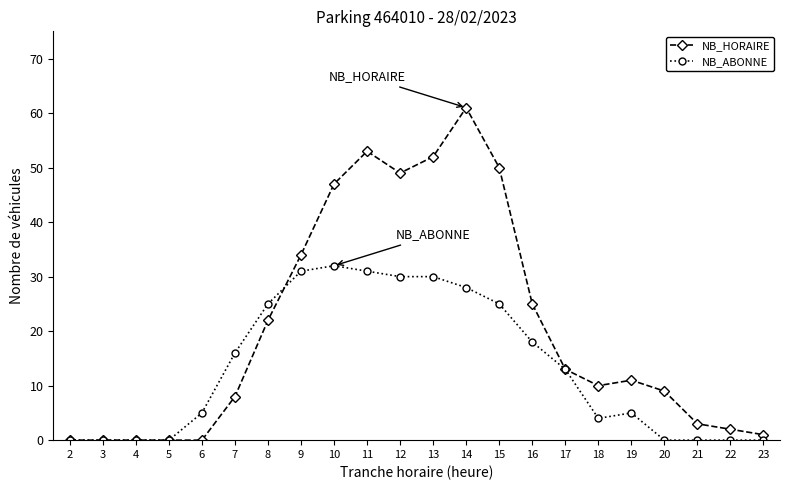

The NB_ABONNE series shows 0 at 5. True or false?

True